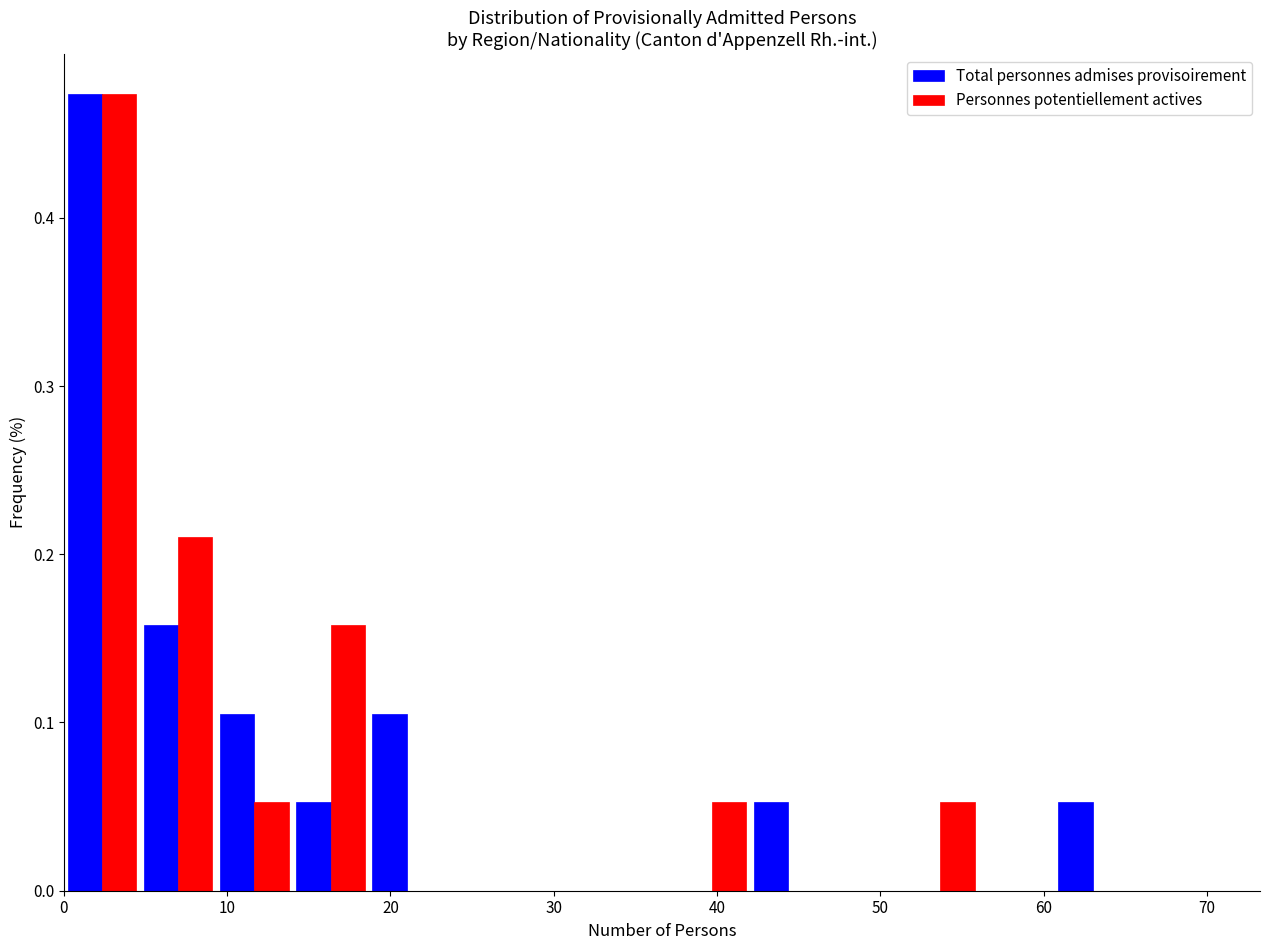

In the Personnes potentiellement actives series, which range on the x-axis has the tallest bar?

0 to 5